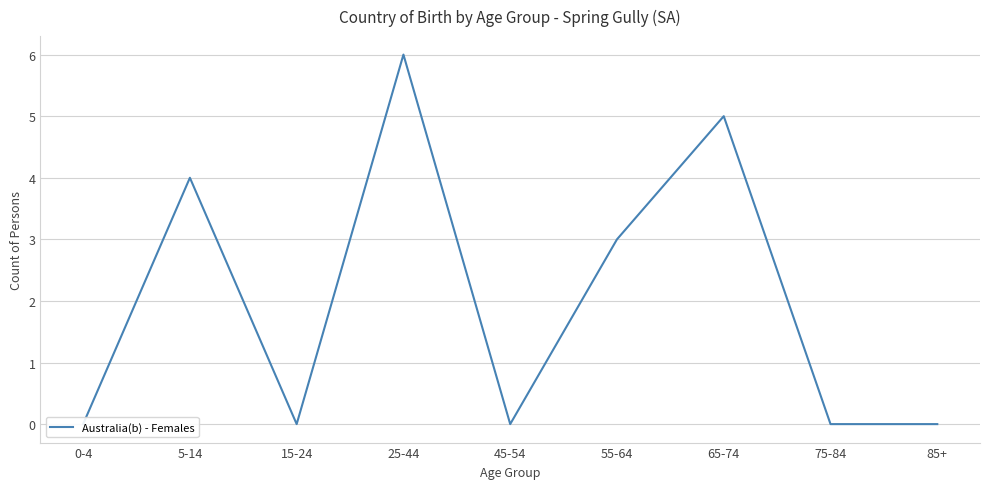

At which category does the chart reach its minimum across all series?

0-4